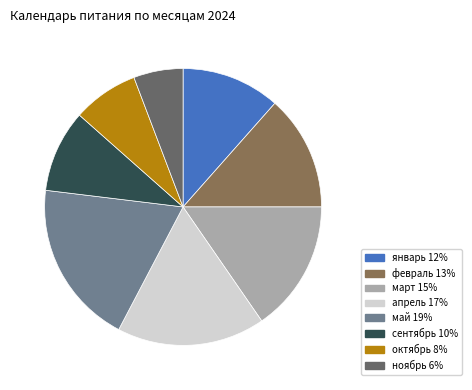

What is the largest slice in the pie chart?

май